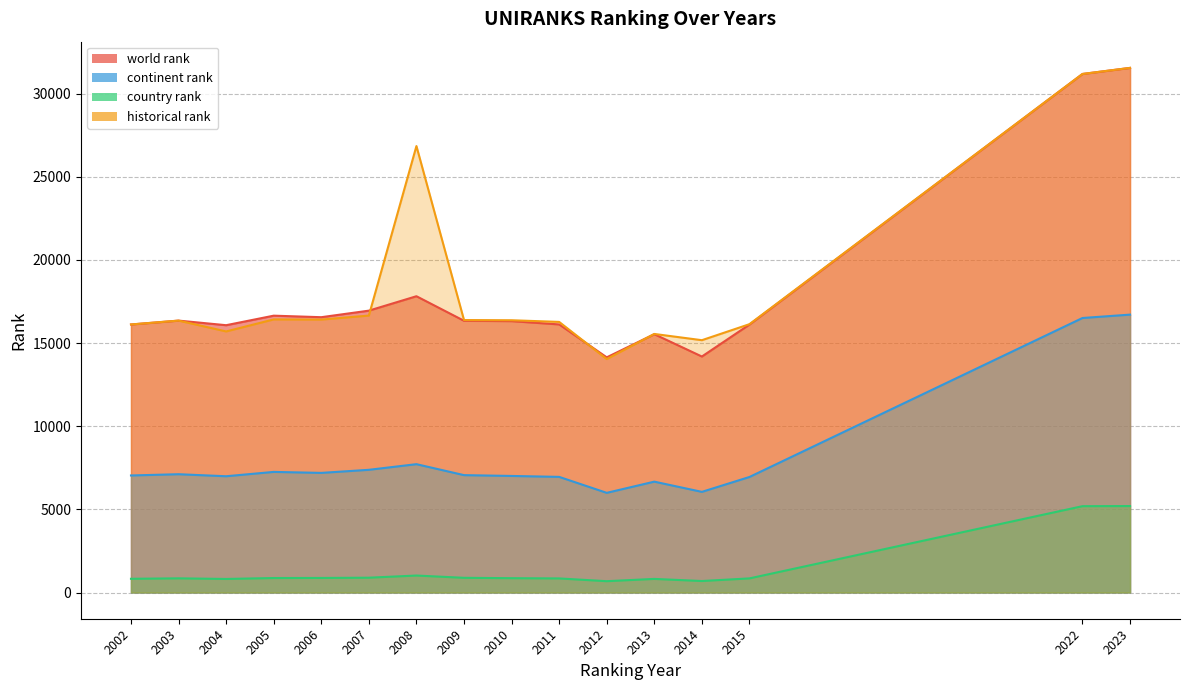

What is the spread (max minus min) of values at 2011?

15424.0